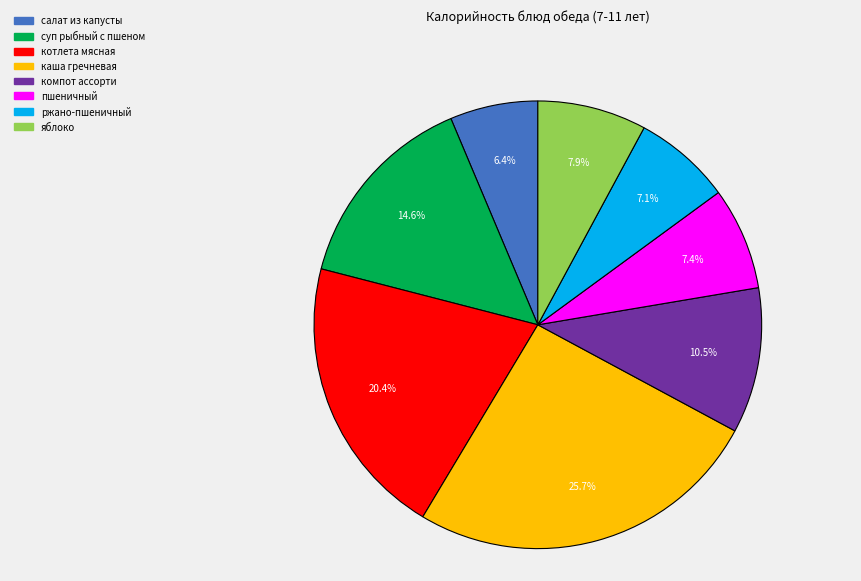

What portion of the pie excludes котлета мясная?

79.6%